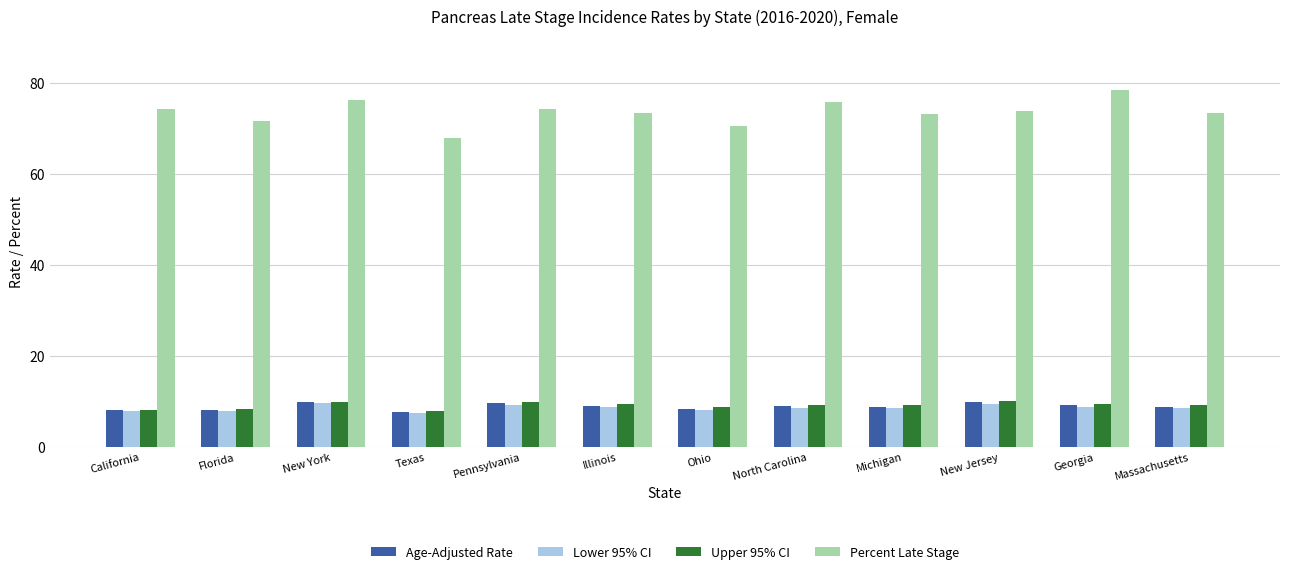

At which category does the chart reach its peak across all series?

Georgia